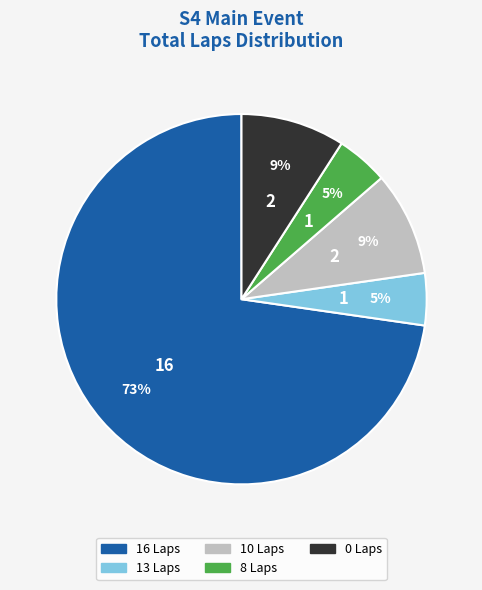

Does any single category account for the majority?

Yes